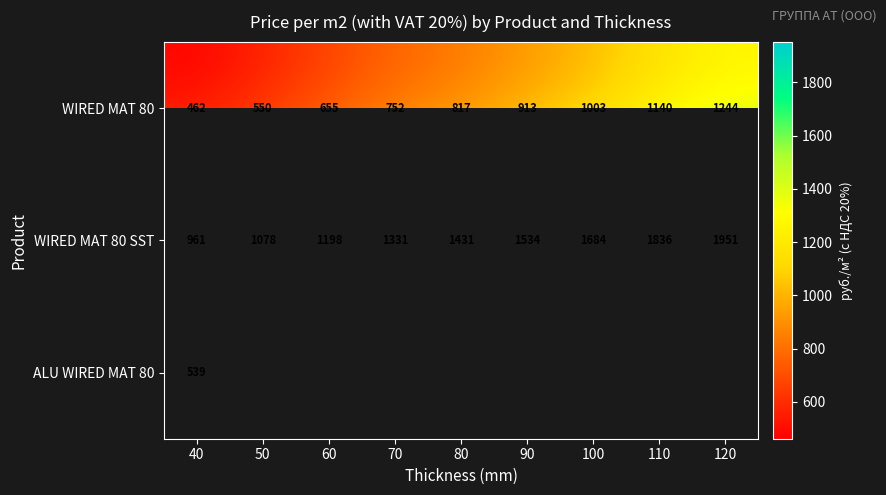

Which has a higher value, 110 or 90?

110